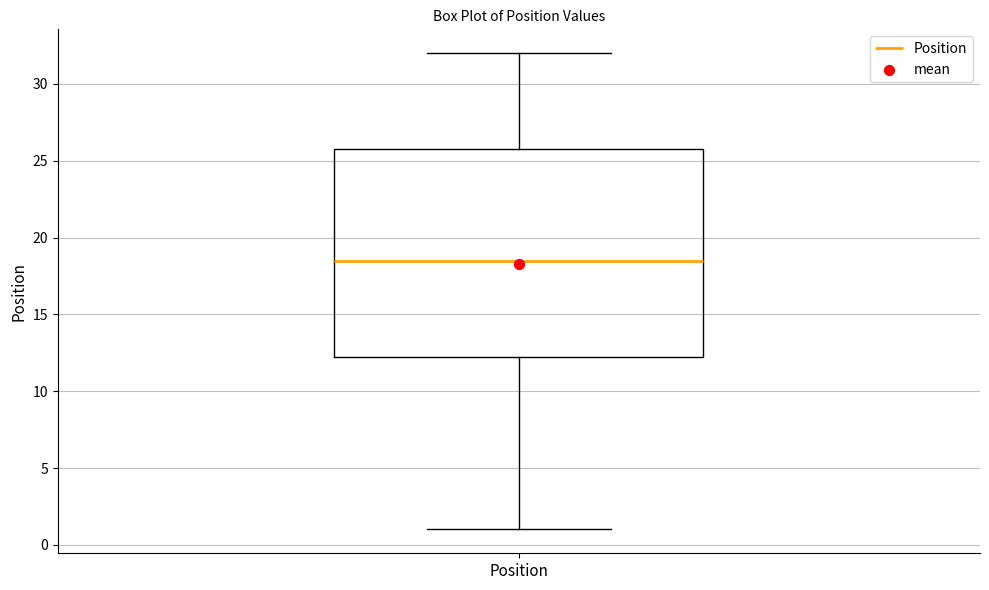

Transcribe this box plot: give where the median line is, the range the box spans, and where the two whiskers end, as read against the y-axis. The values are not printed on the chart, so give them approximately, as read against the axis.

median 18.5, box 12.5 to 26.0, whiskers 1.0 to 32.0